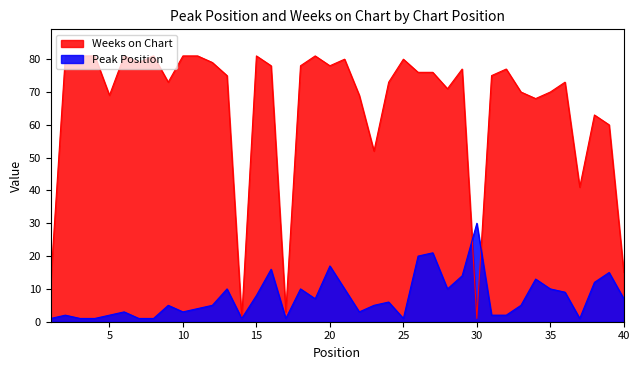

Is the value of Weeks on Chart at 25 greater than the value of Peak Position at 30?

Yes